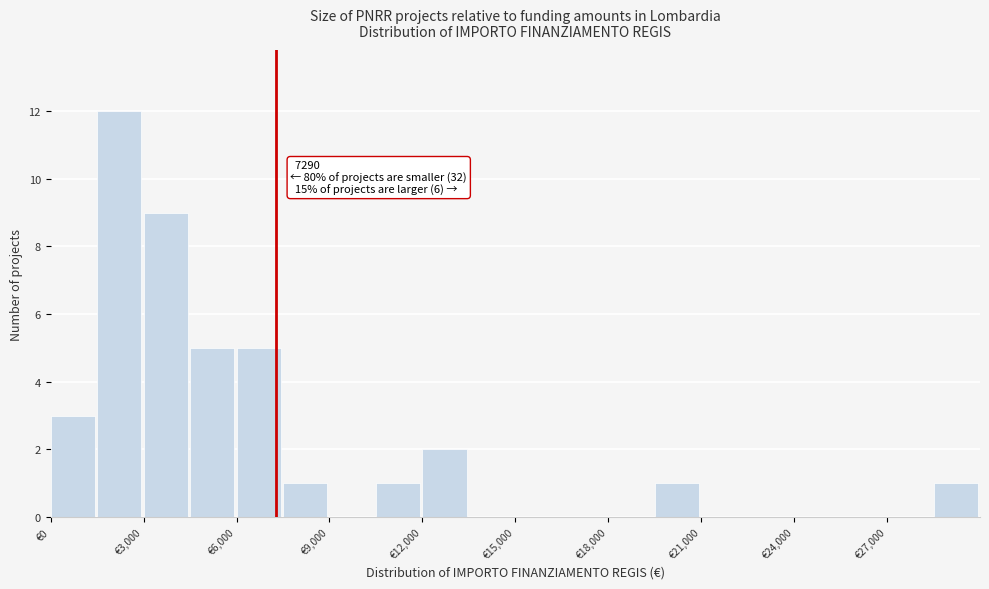

Around what value on the x-axis is the tallest bar? Give the approximate position of its centre, as read against the axis.

2000